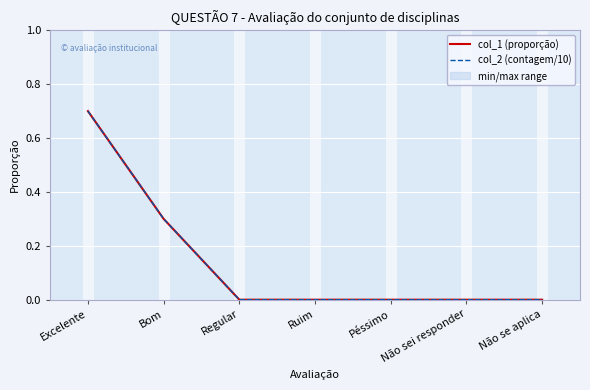

True or false: col_2 (contagem/10) and col_1 (proporção) cross at least once.

False